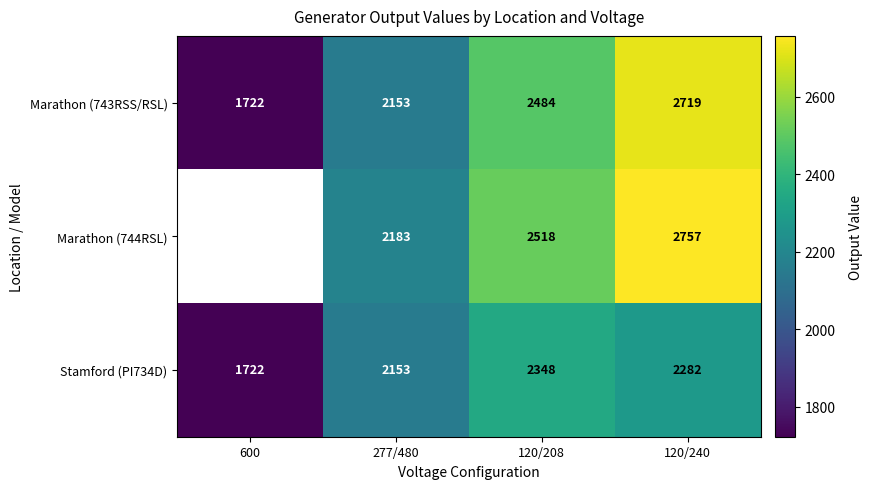

Between 120/208 and 277/480, which is larger?

120/208